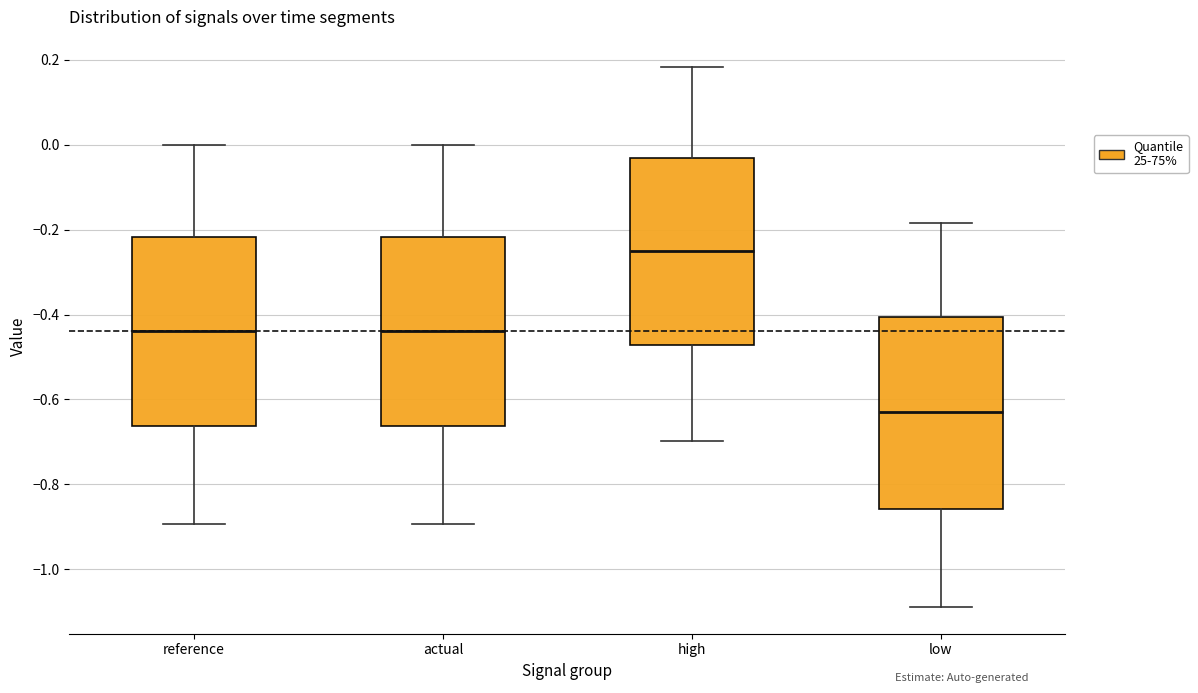

Reading left to right, read every box against the y-axis: the position of its median line, the range the box covers, and the ends of its whiskers. The values are not printed on the chart, so give them approximately, as read against the axis.

reference: median -0.44, box -0.66 to -0.22, whiskers -0.90 to 0.00
actual: median -0.44, box -0.66 to -0.22, whiskers -0.90 to 0.00
high: median -0.24, box -0.48 to -0.04, whiskers -0.70 to 0.18
low: median -0.62, box -0.86 to -0.40, whiskers -1.08 to -0.18